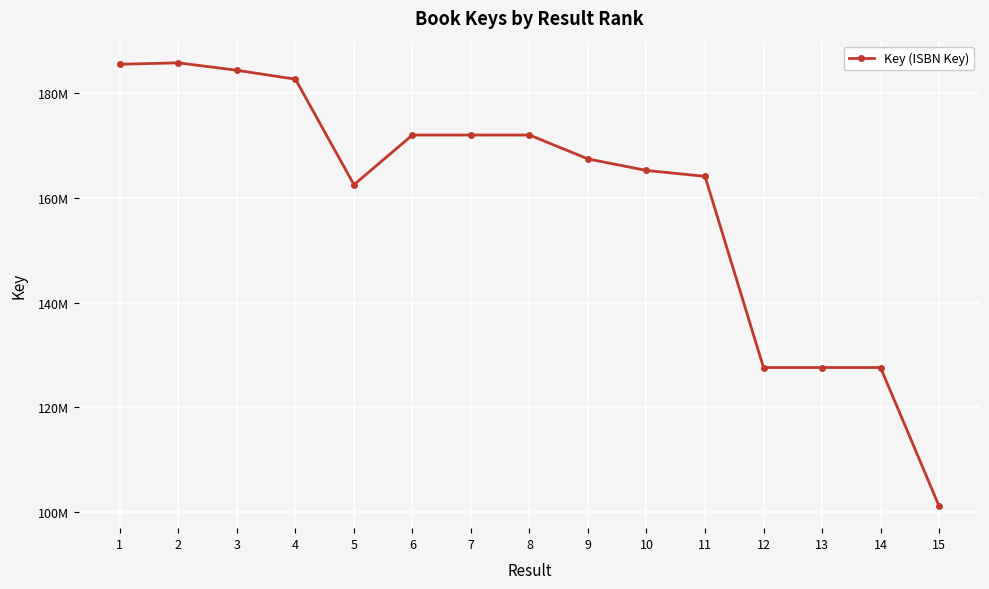

At which category does the data reach its first local peak?

2